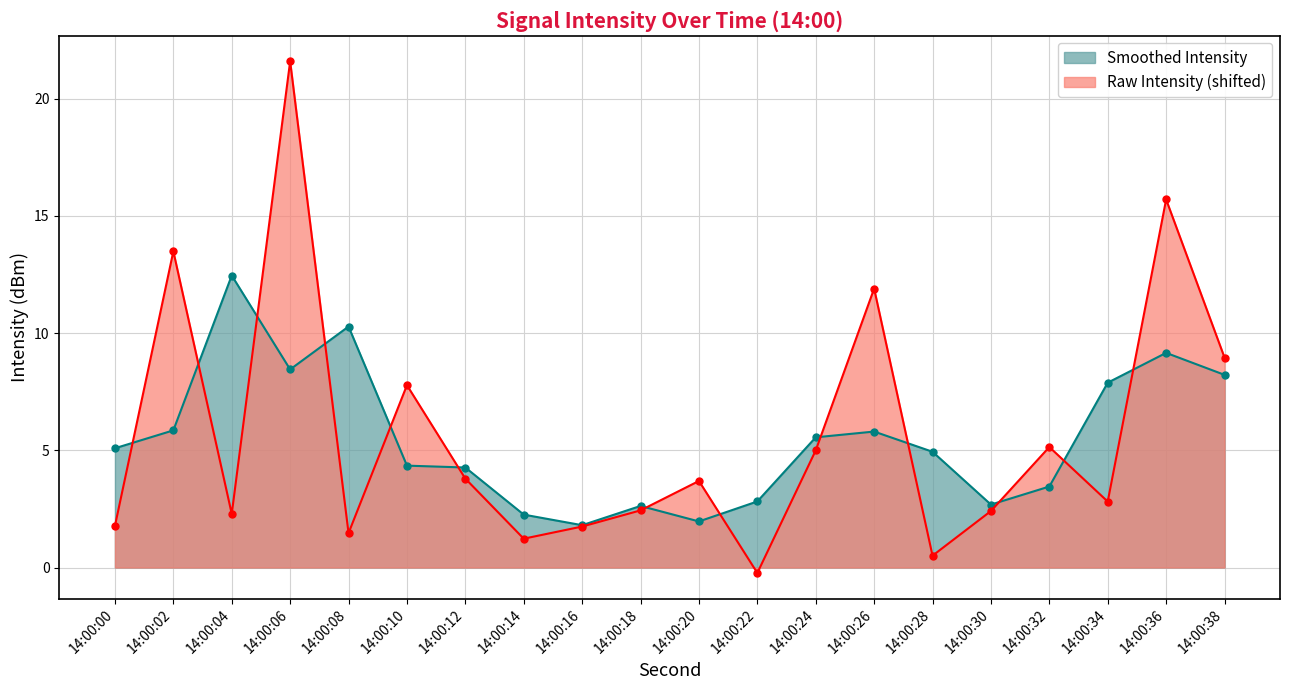

Where is Raw Intensity (shifted) nearest to the value 10?

14:00:38